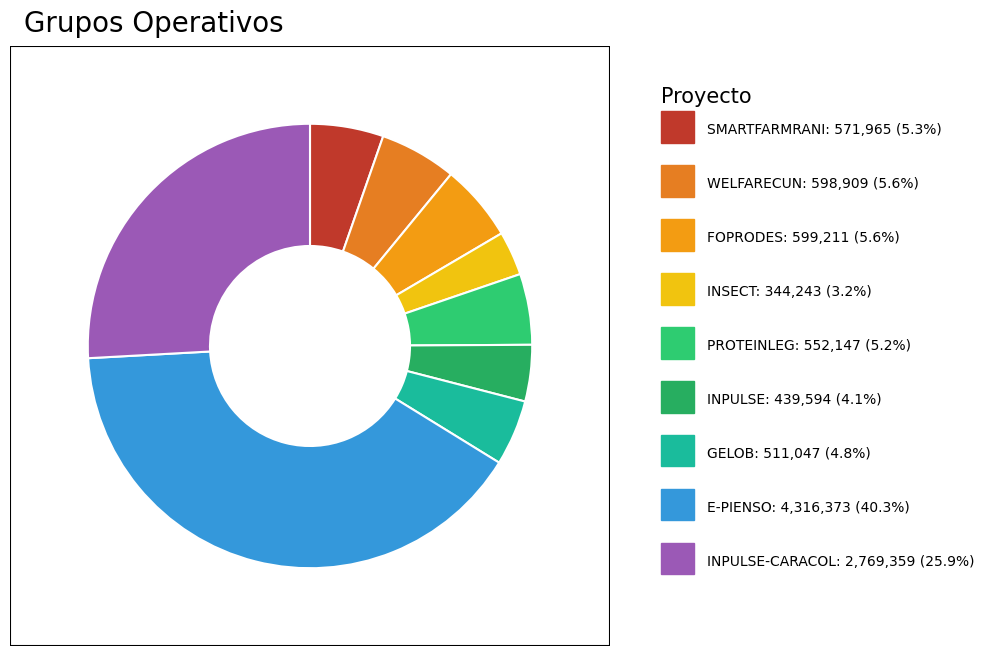

What is the largest slice in the pie chart?

E-PIENSO